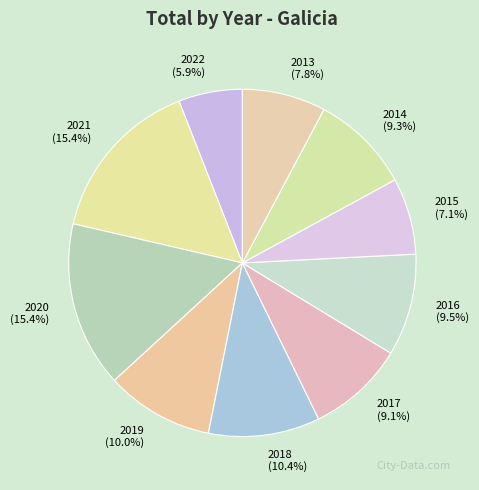

To the nearest percent, what percentage of the pie is 2022?

6%